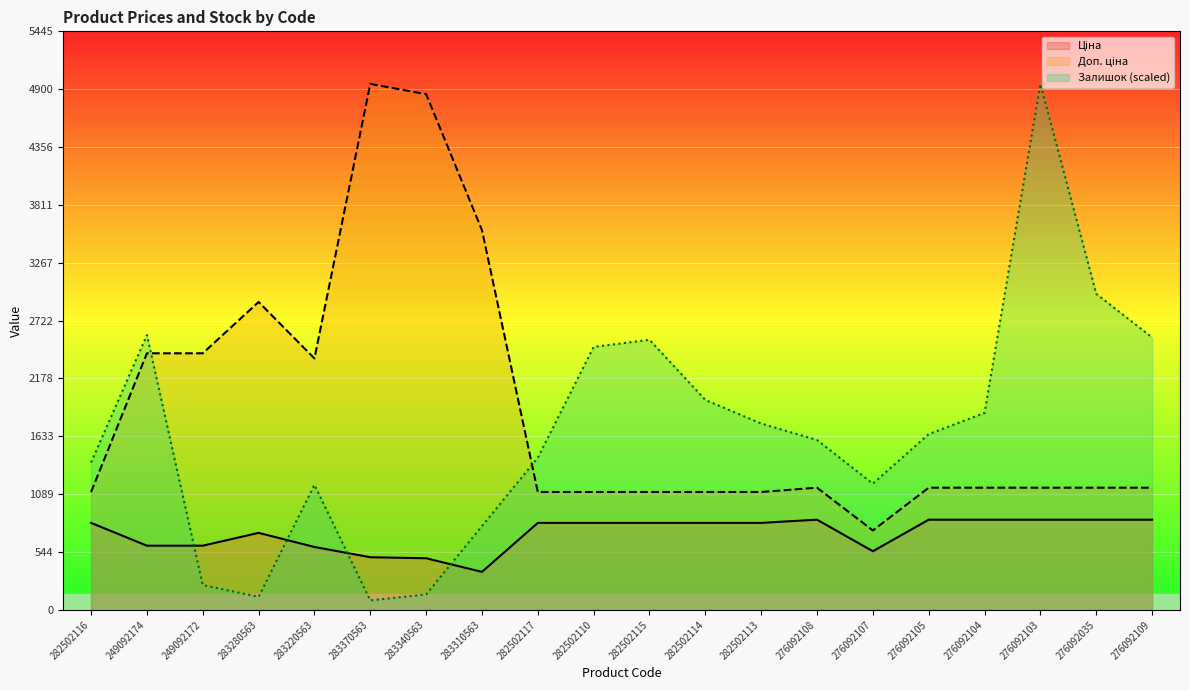

What is the difference between the Доп. ціна values at 276092104 and 283220563?

1216.8